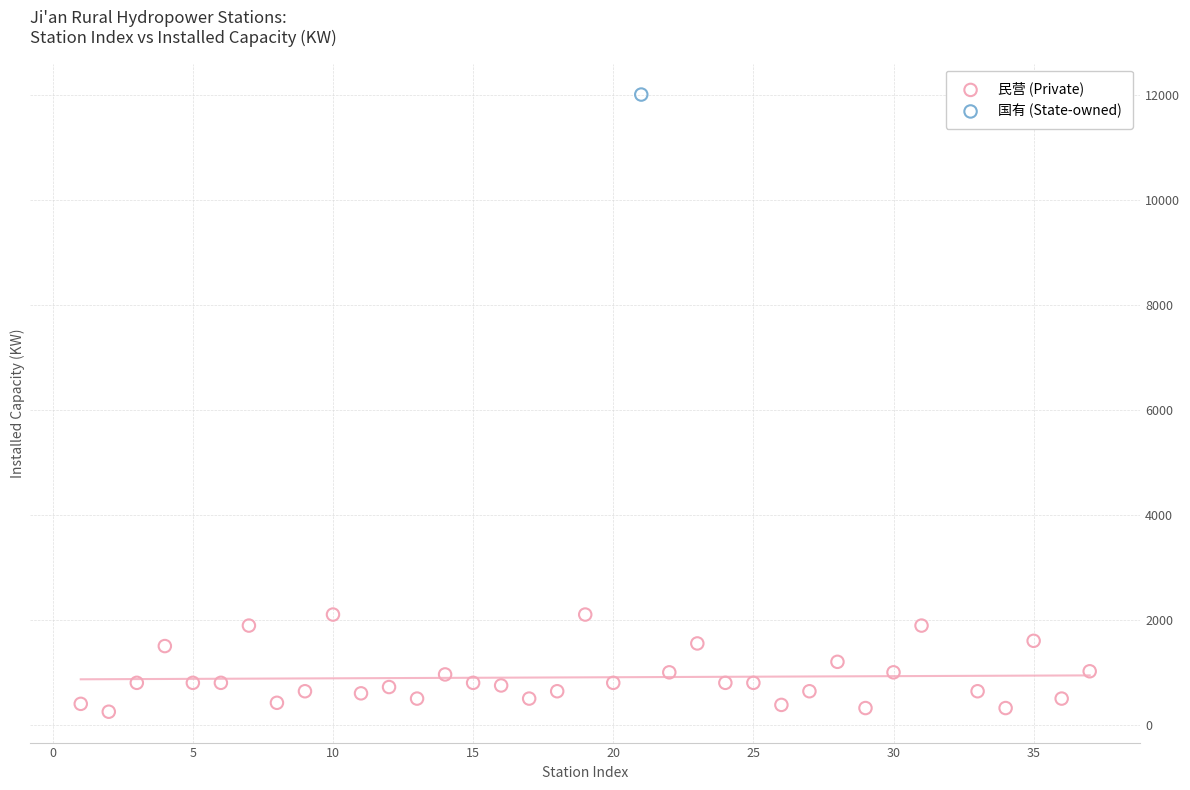

What are all the series names shown in the legend?

民营 (Private), 国有 (State-owned)